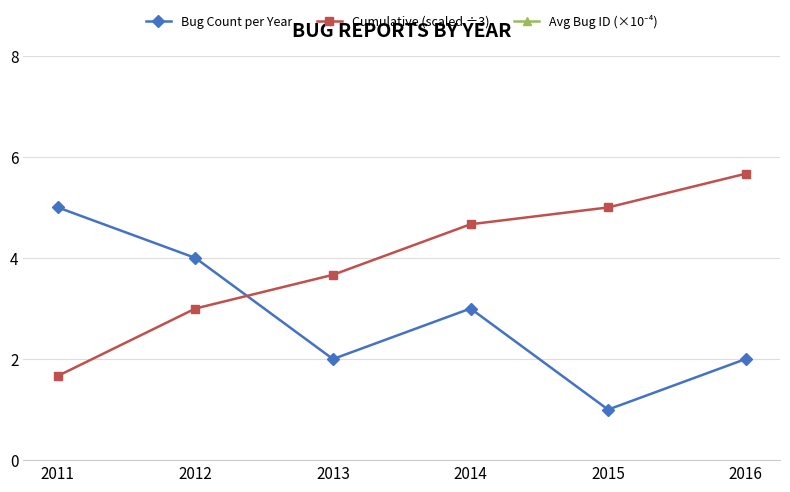

What are all the series names shown in the legend?

Bug Count per Year, Cumulative (scaled ÷3), Avg Bug ID (×10⁻⁴)